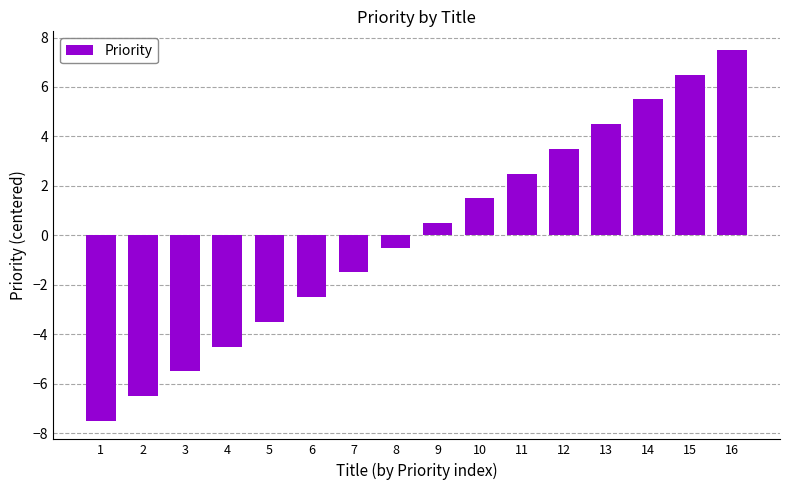

Reading left to right, extract all data points from this chart.

-7.5	-6.5	-5.5	-4.5	-3.5	-2.5	-1.5	-0.5	0.5	1.5	2.5	3.5	4.5	5.5	6.5	7.5